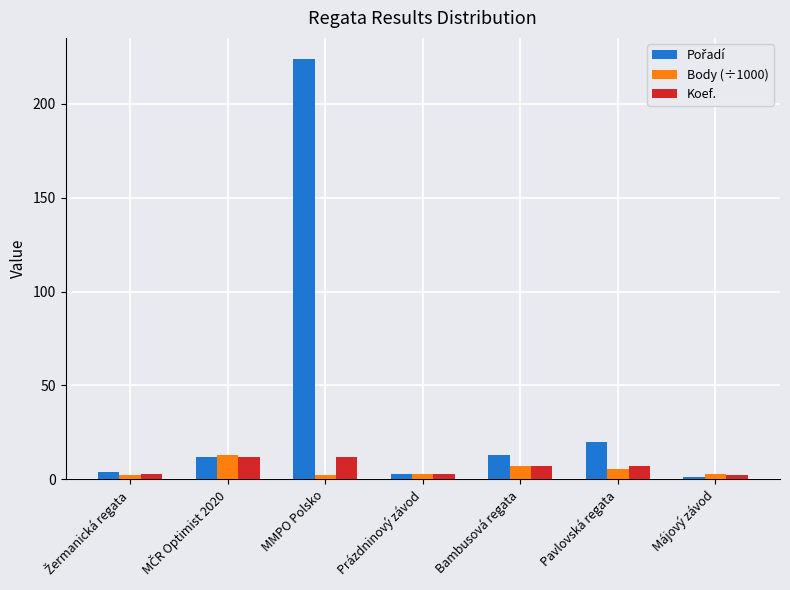

At which category is the sum across all series the highest?

MMPO Polsko